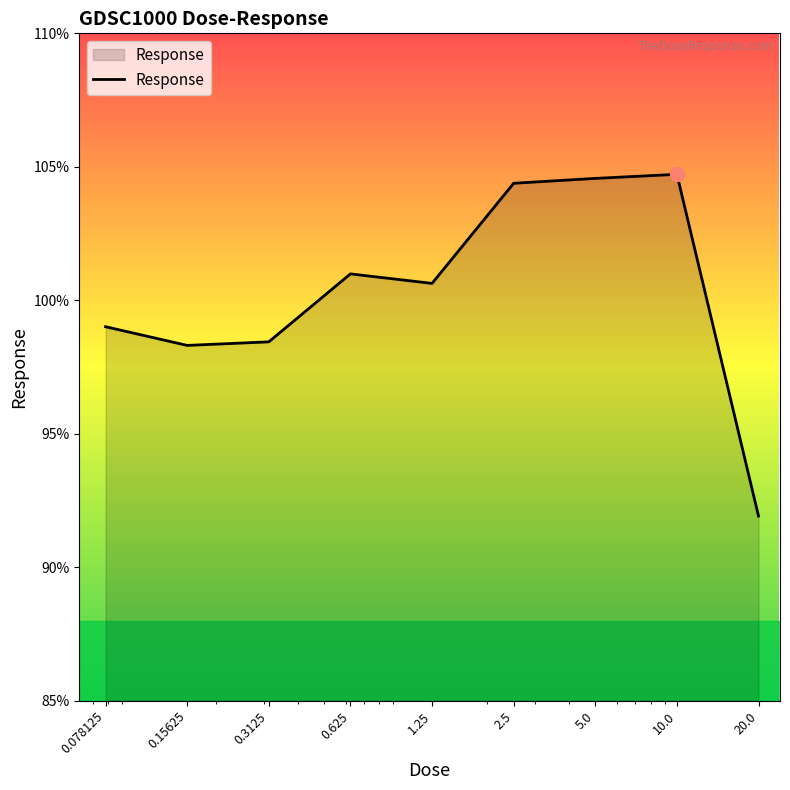

What is the difference between the maximum and minimum values?

12.8